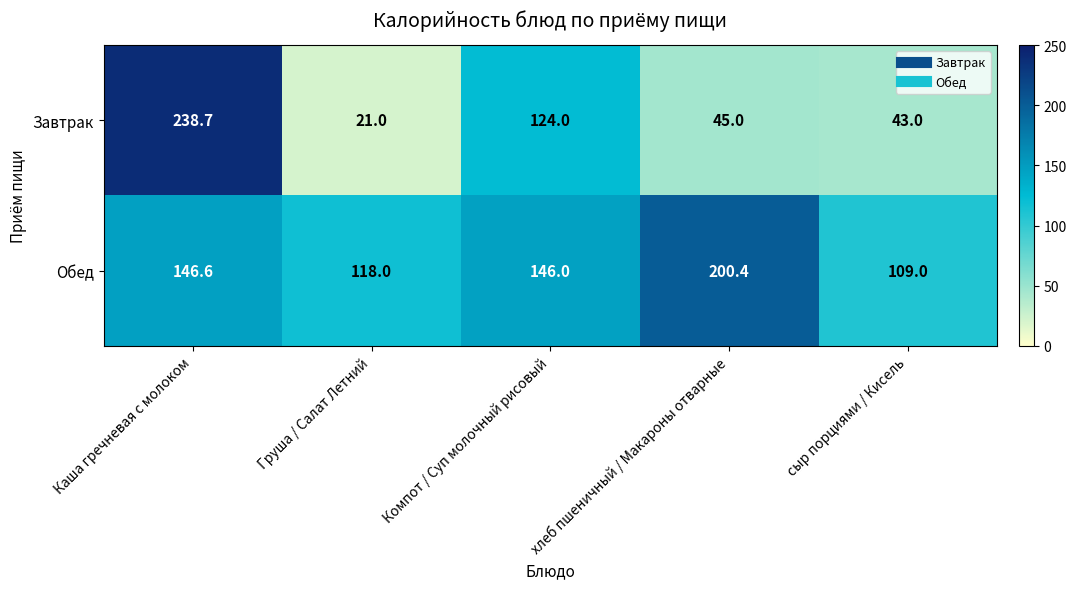

Where does the Завтрак series first go above 45?

Каша гречневая с молоком